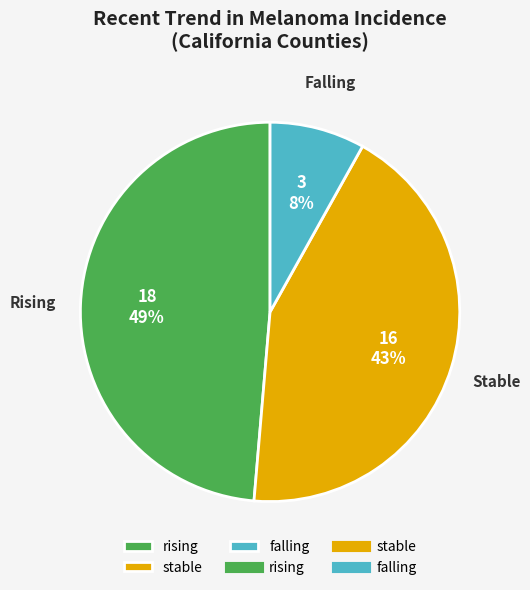

Does any single category account for the majority?

No